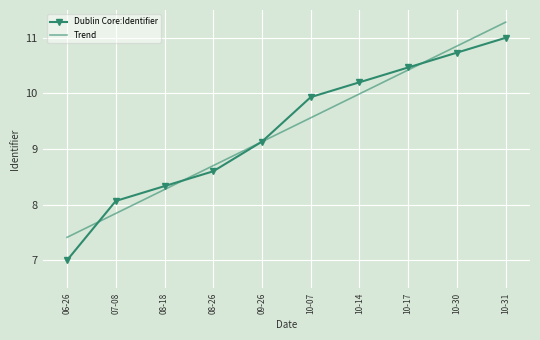

Reading left to right, extract all data points from this chart.

Dublin Core:Identifier: 7.0	8.1	8.3	8.6	9.1	9.9	10.2	10.5	10.7	11.0
Trend: 7.4	7.8	8.3	8.7	9.1	9.6	10.0	10.4	10.9	11.3